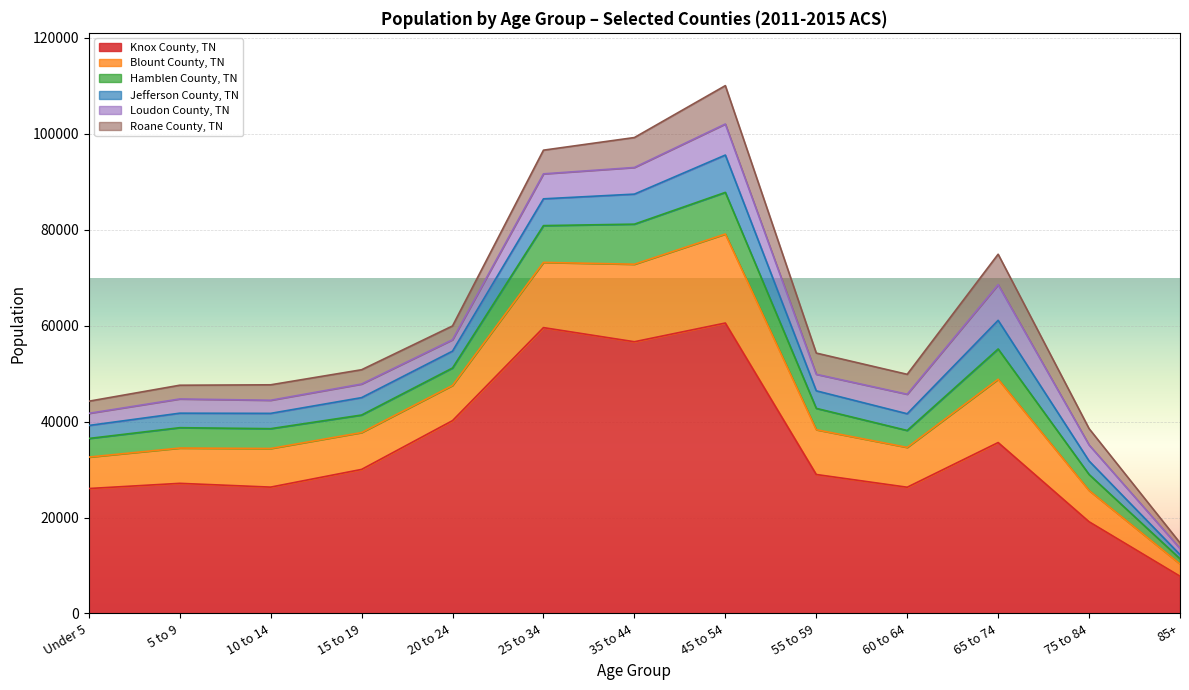

What is the difference between the second highest and second lowest values in the Roane County, TN series?

3822